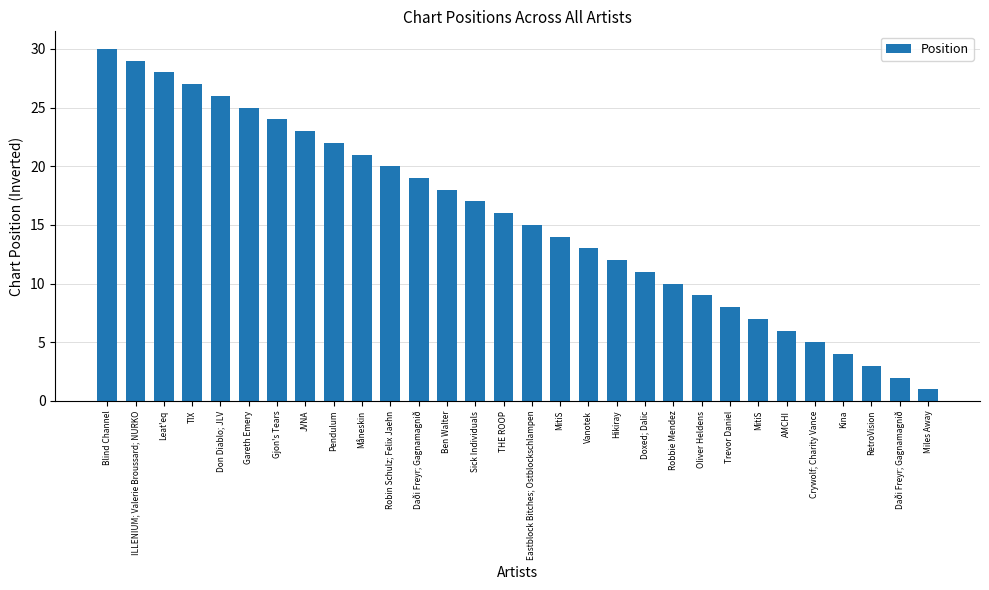

Rank the categories by value from highest to lowest.

Blind Channel, ILLENIUM; Valerie Broussard; NURKO, Leat'eq, TIX, Don Diablo; JLV, Gareth Emery, Gjon's Tears, JVNA, Pendulum, Måneskin, Robin Schulz; Felix Jaehn, Daði Freyr; Gagnamagnið, Ben Walter, Sick Individuals, THE ROOP, Eastblock Bitches; Ostblockschlampen, MitiS, Vanotek, Hikiray, Doxed; Dalic, Robbie Mendez, Oliver Heldens, Trevor Daniel, MitiS, AMCHI, Crywolf; Charity Vance, Kina, RetroVision, Daði Freyr; Gagnamagnið, Miles Away